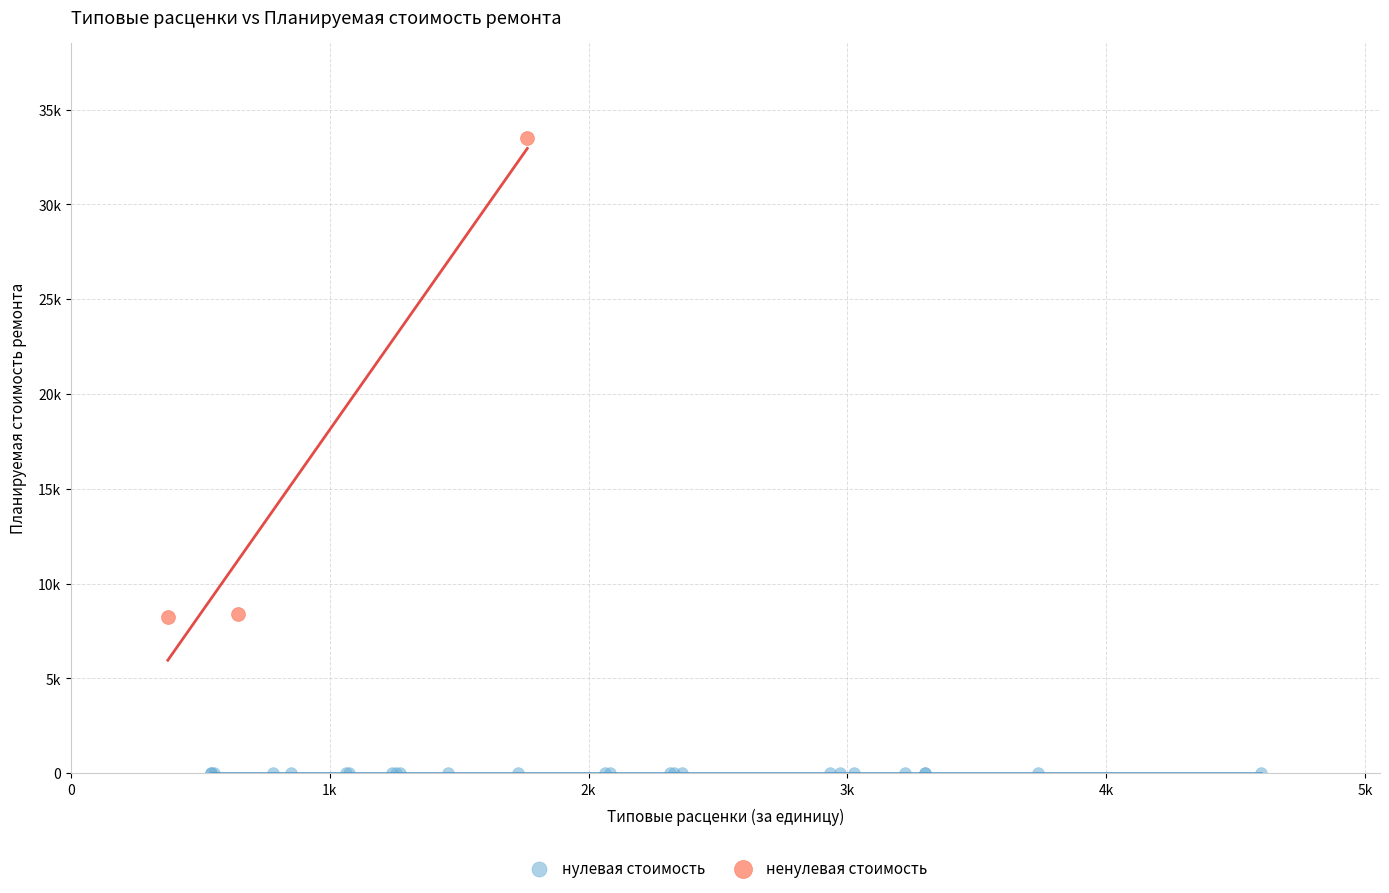

What are all the series names shown in the legend?

нулевая стоимость, ненулевая стоимость